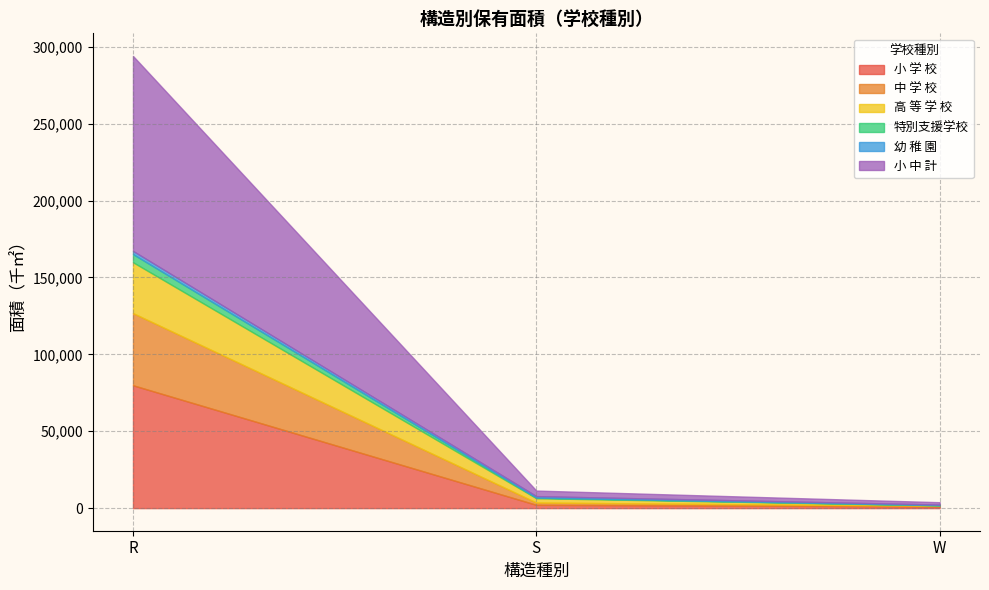

At which category is the sum across all series the highest?

R